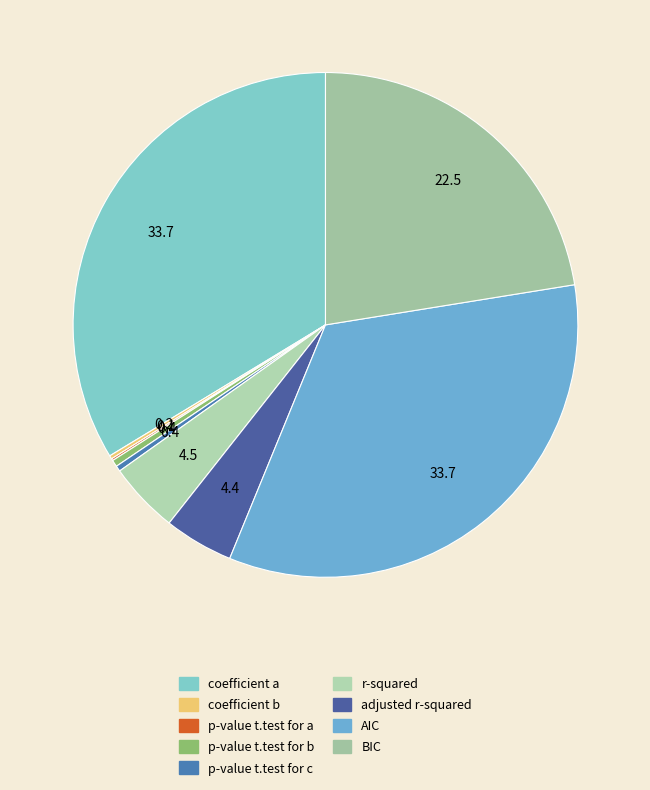

Does r-squared represent more than half of the total?

No